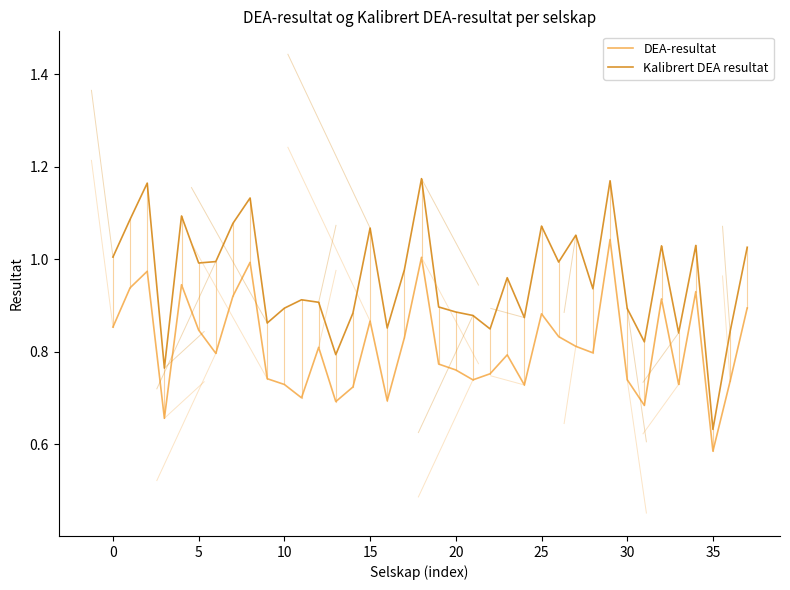

Rank the series by their average value, from lowest to highest.

DEA-resultat, Kalibrert DEA resultat